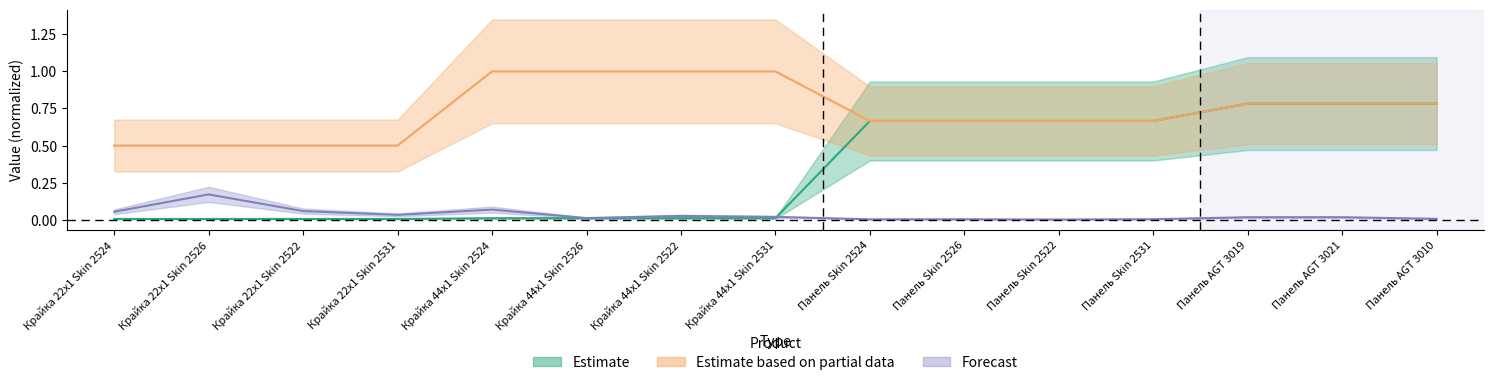

What position from the right is Крайка 44x1 Skin 2531?

8